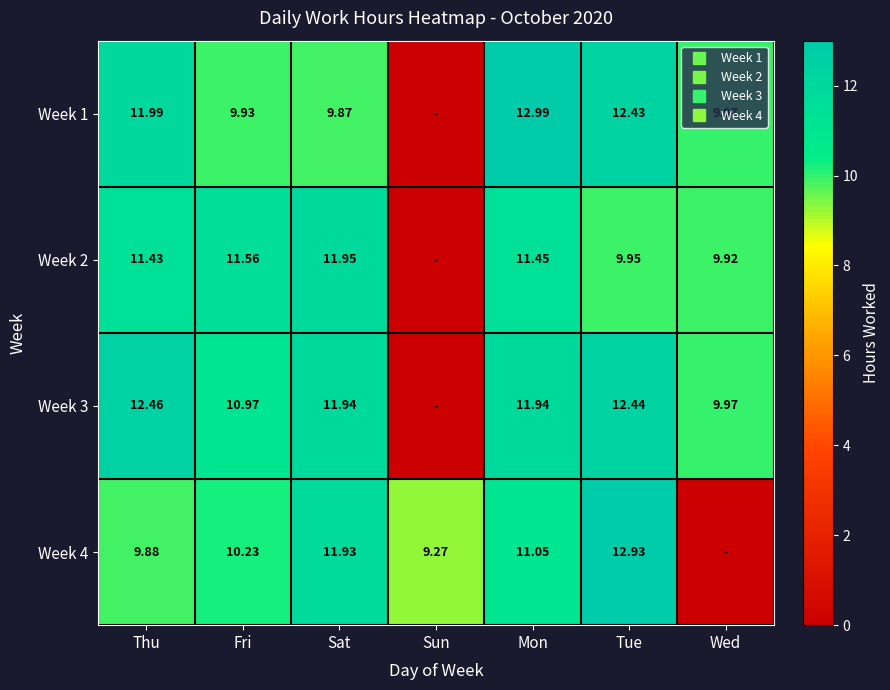

Which series has the largest range (max minus min)?

Week 1